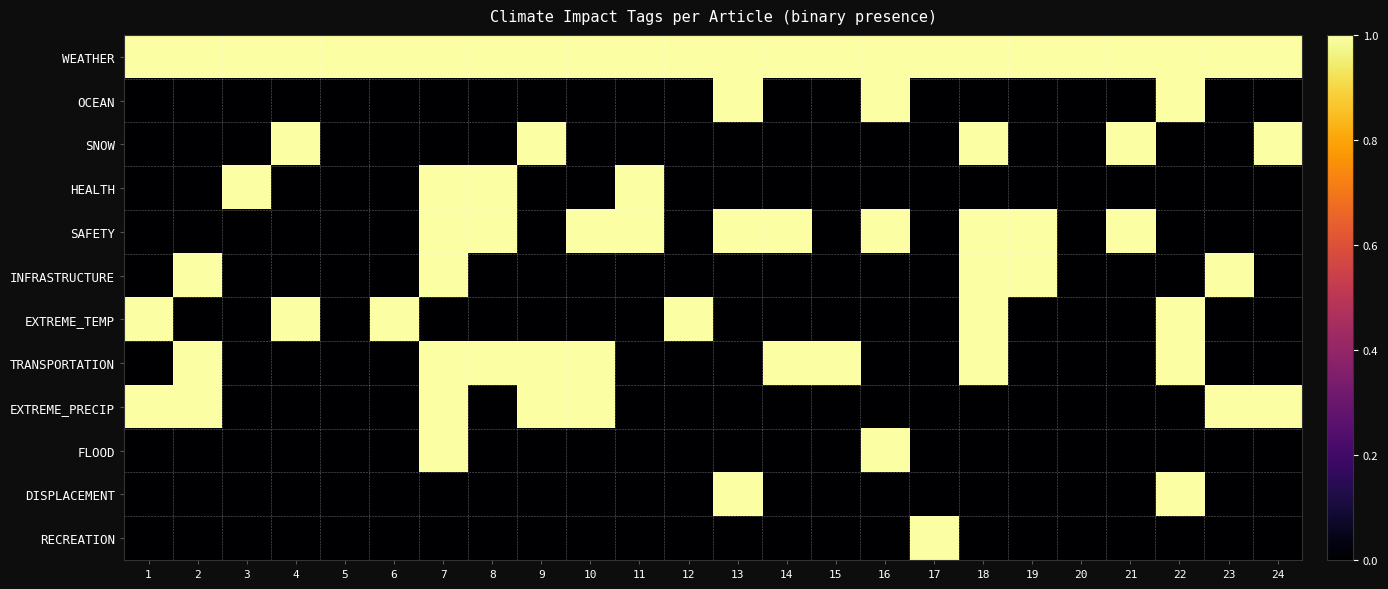

Rank the series by their maximum value, from highest to lowest.

WEATHER, OCEAN, SNOW, HEALTH, SAFETY, INFRASTRUCTURE, EXTREME_TEMP, TRANSPORTATION, EXTREME_PRECIP, FLOOD, DISPLACEMENT, RECREATION